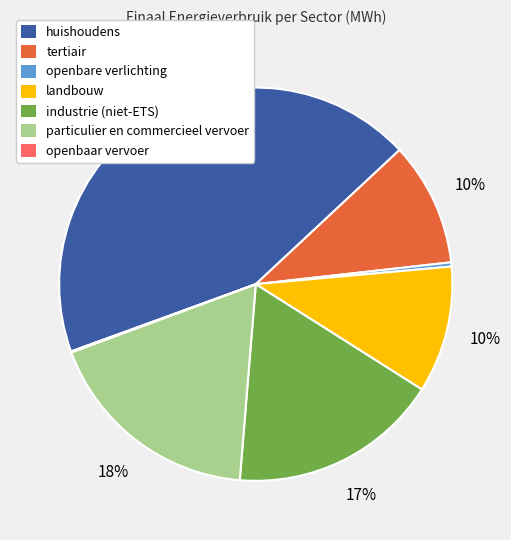

What is the ratio of the value at landbouw to the value at tertiair?

1.0